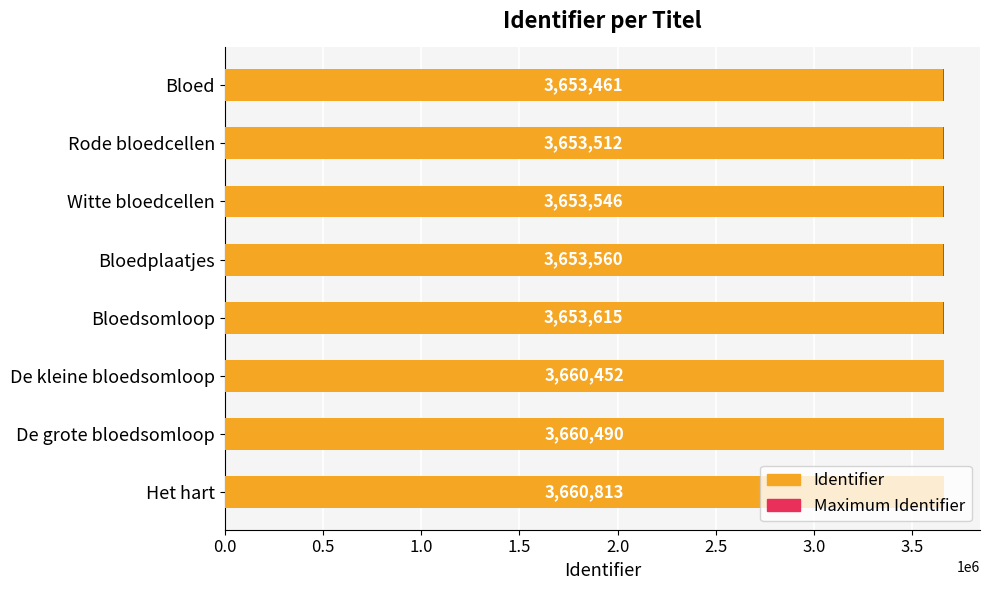

The value of Maximum Identifier at 0.5 is 0.3. True or false?

False